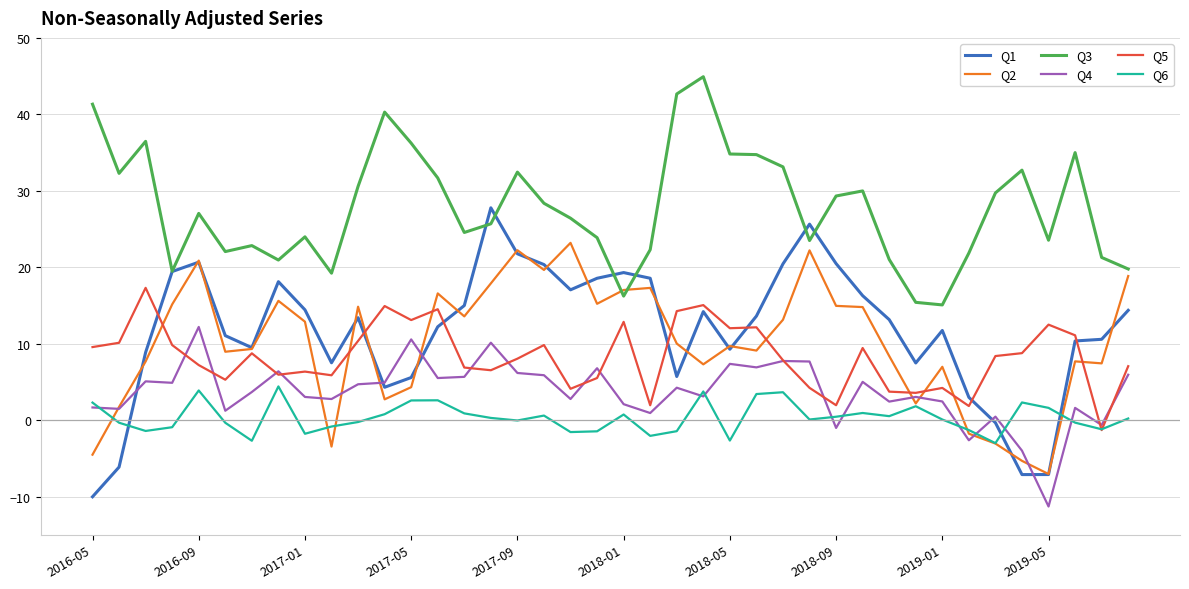

Which series has the widest spread of values?

Q1